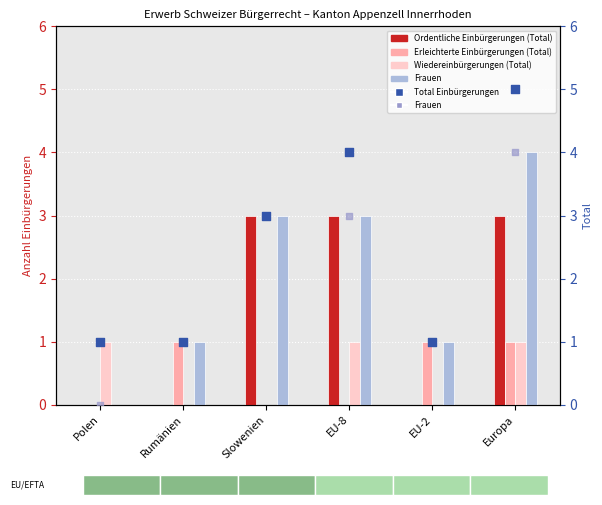

Which series has the largest total across all categories?

Total Einbürgerungen